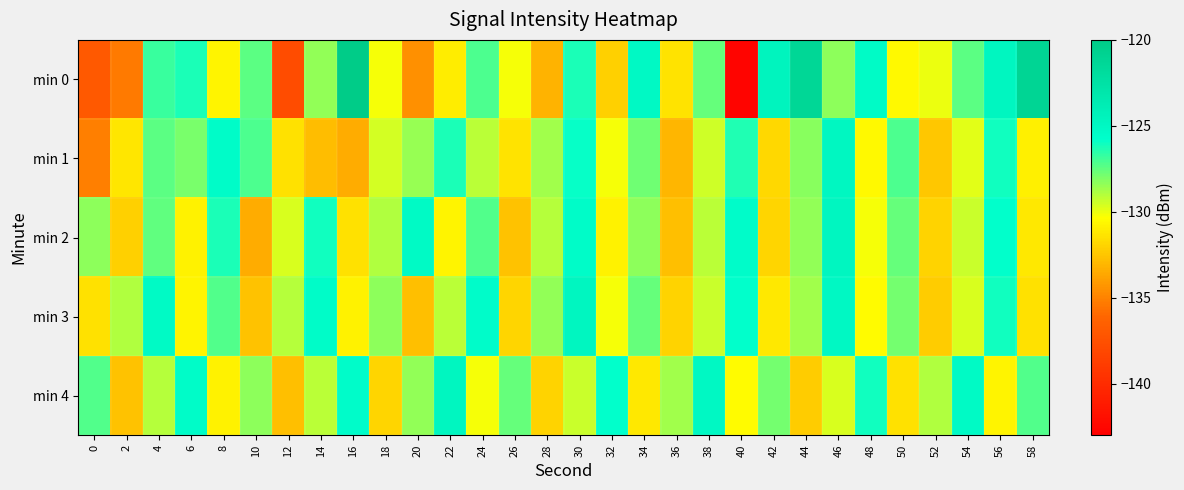

Reading left to right, extract all data points from this chart.

min 0: 0=-137.0	2=-135.3	4=-126.8	6=-126.2	8=-130.8	10=-127.4	12=-137.8	14=-128.4	16=-120.0	18=-130.2	20=-134.5	22=-131.0	24=-127.2	26=-130.2	28=-133.2	30=-126.2	32=-132.1	34=-125.2	36=-131.3	38=-127.6	40=-142.7	42=-124.6	44=-121.3	46=-128.3	48=-125.3	50=-130.6	52=-130.1	54=-127.4	56=-124.8	58=-121.2
min 1: 0=-135.1	2=-131.3	4=-127.4	6=-127.9	8=-125.4	10=-127.1	12=-131.4	14=-132.8	16=-133.4	18=-129.6	20=-128.5	22=-126.2	24=-129.1	26=-131.4	28=-128.7	30=-125.9	32=-130.2	34=-127.8	36=-133.1	38=-129.5	40=-126.3	42=-131.8	44=-128.2	46=-124.9	48=-130.6	50=-127.1	52=-132.4	54=-129.8	56=-126.1	58=-130.9
min 2: 0=-128.3	2=-132.1	4=-127.5	6=-130.8	8=-126.2	10=-133.4	12=-129.7	14=-126.1	16=-131.5	18=-128.9	20=-125.3	22=-130.7	24=-127.2	26=-132.6	28=-129.0	30=-125.4	32=-130.8	34=-128.3	36=-132.7	38=-129.1	40=-125.5	42=-131.9	44=-128.4	46=-124.8	48=-130.2	50=-127.6	52=-132.0	54=-129.4	56=-125.8	58=-131.2
min 3: 0=-131.5	2=-128.9	4=-125.3	6=-130.7	8=-127.2	10=-132.6	12=-129.0	14=-125.4	16=-130.8	18=-128.3	20=-132.7	22=-129.1	24=-125.5	26=-131.9	28=-128.4	30=-124.8	32=-130.2	34=-127.6	36=-132.0	38=-129.4	40=-125.8	42=-131.2	44=-128.7	46=-125.1	48=-130.5	50=-127.9	52=-132.3	54=-129.7	56=-126.1	58=-131.5
min 4: 0=-127.2	2=-132.6	4=-129.0	6=-125.4	8=-130.8	10=-128.3	12=-132.7	14=-129.1	16=-125.5	18=-131.9	20=-128.4	22=-124.8	24=-130.2	26=-127.6	28=-132.0	30=-129.4	32=-125.8	34=-131.2	36=-128.7	38=-125.1	40=-130.5	42=-127.9	44=-132.3	46=-129.7	48=-126.1	50=-131.5	52=-128.9	54=-125.3	56=-130.7	58=-127.2